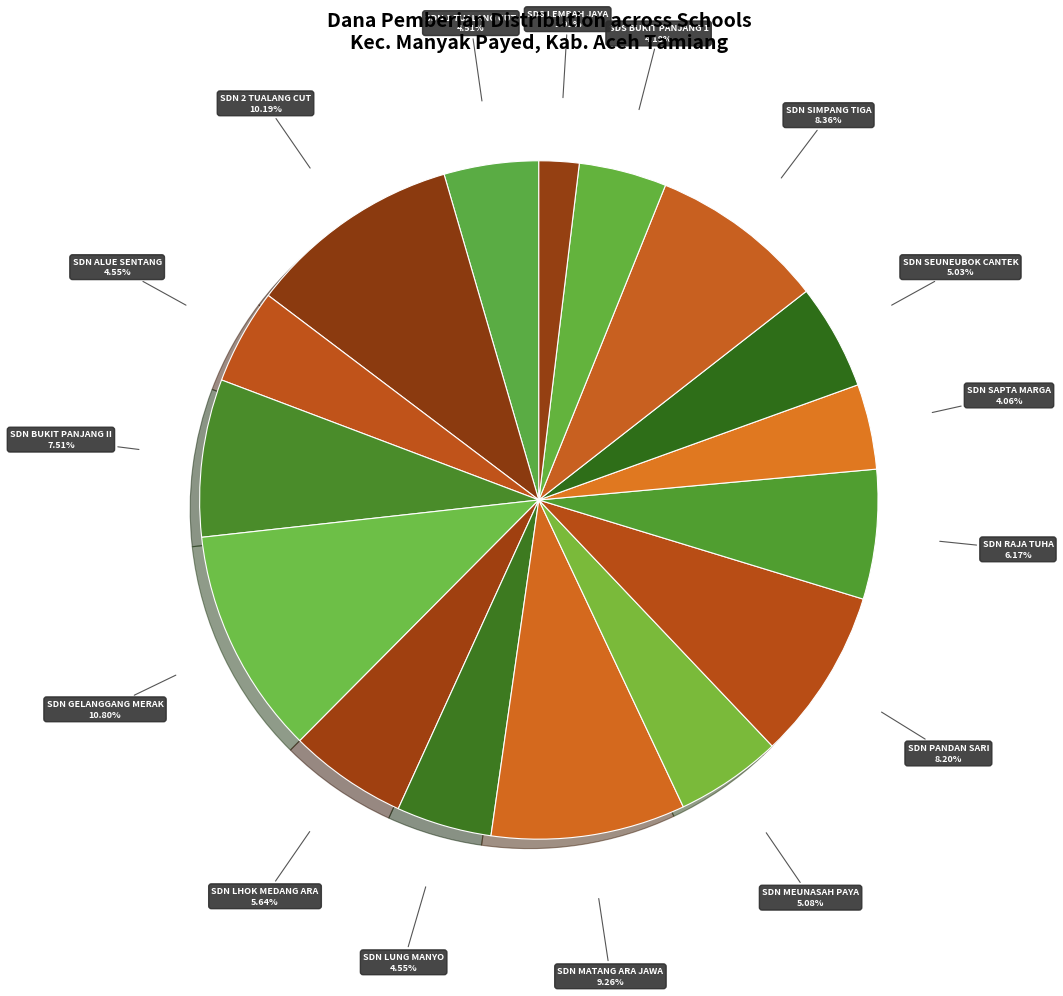

How many slices are in this pie chart?

16